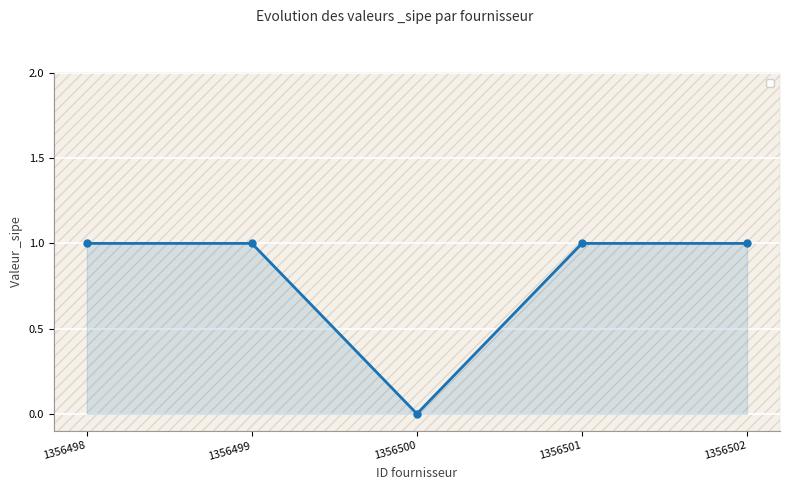

How many points are lower than both their immediate neighbors (excluding endpoints)?

1